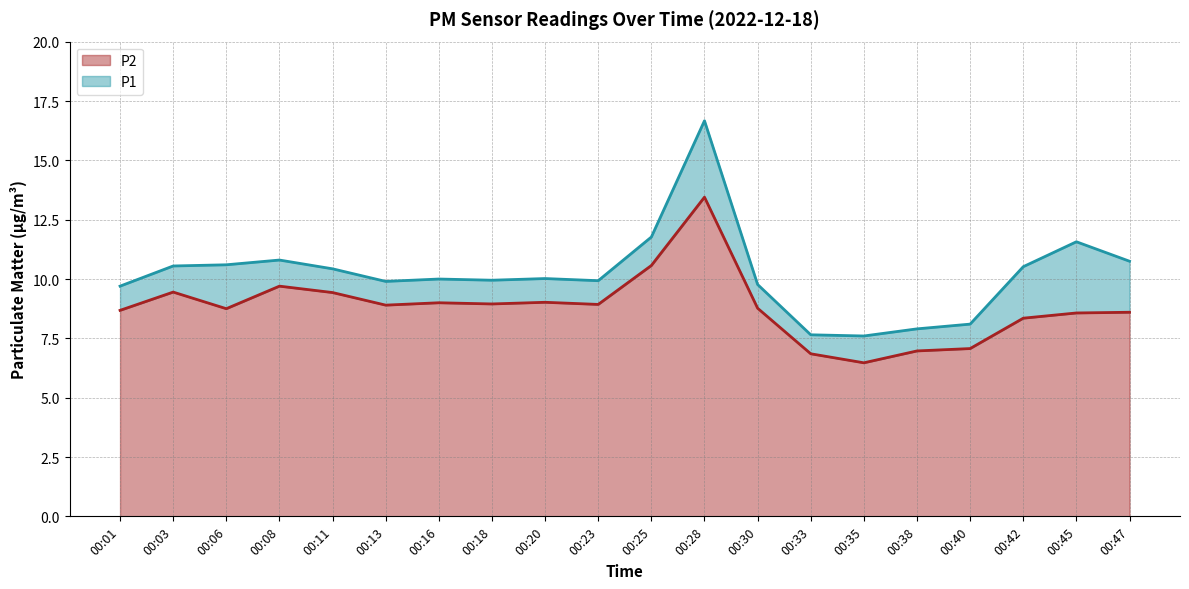

At which label does P1 first exceed 10?

00:03